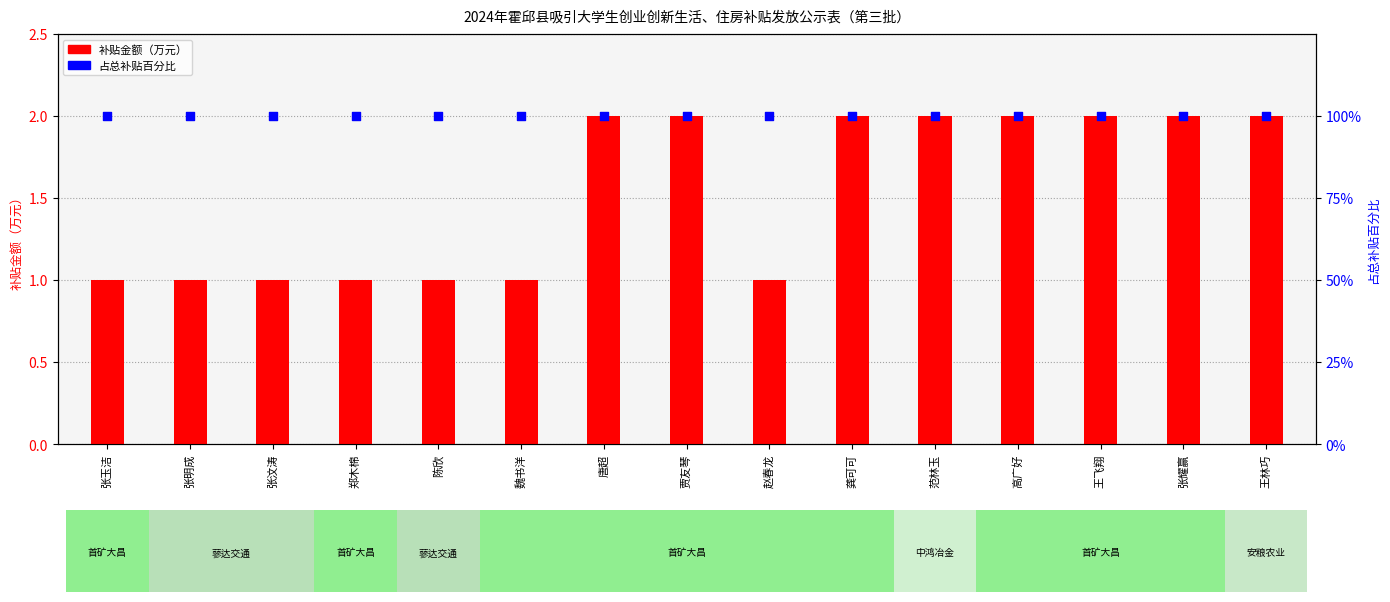

Which series has the widest spread of Y values?

补贴金额（万元）